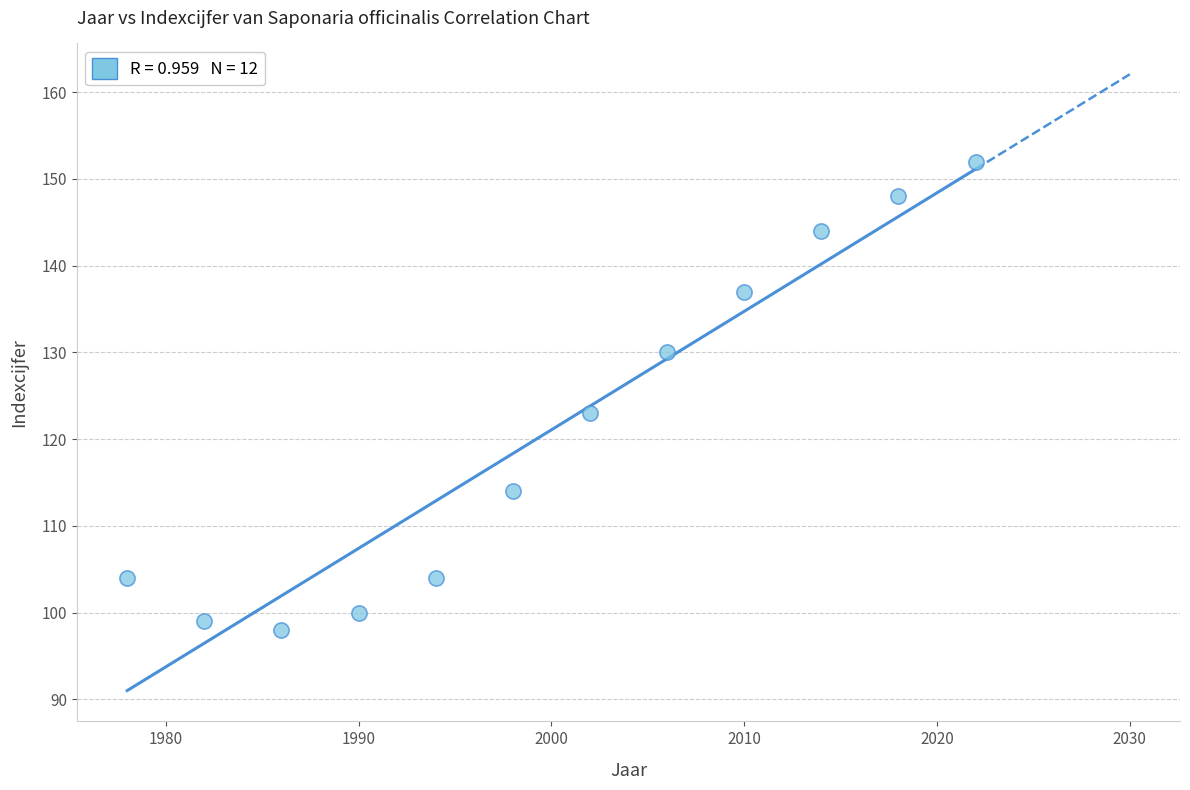

What Y value in the scatter plot is closest to 125?

123